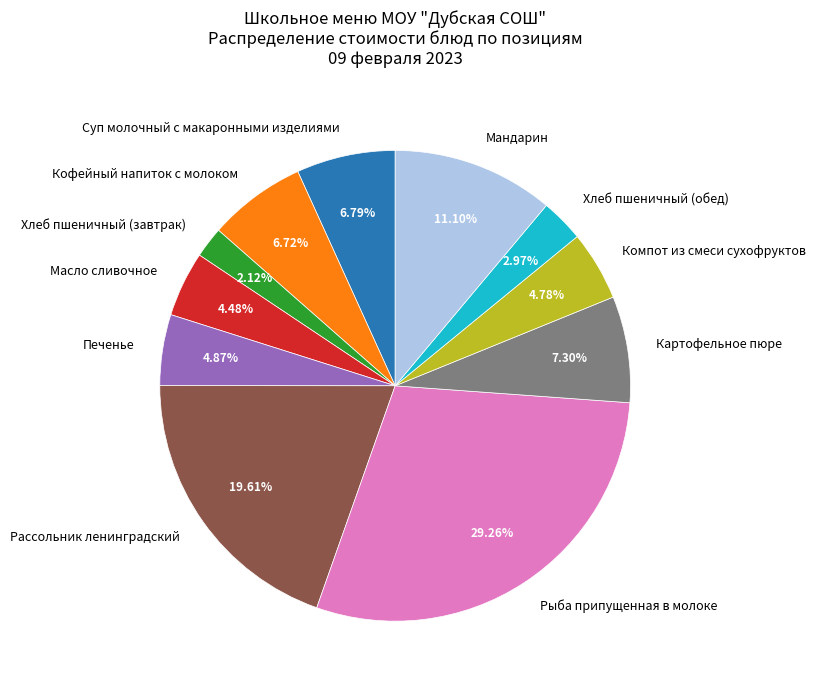

How many slices are in this pie chart?

11